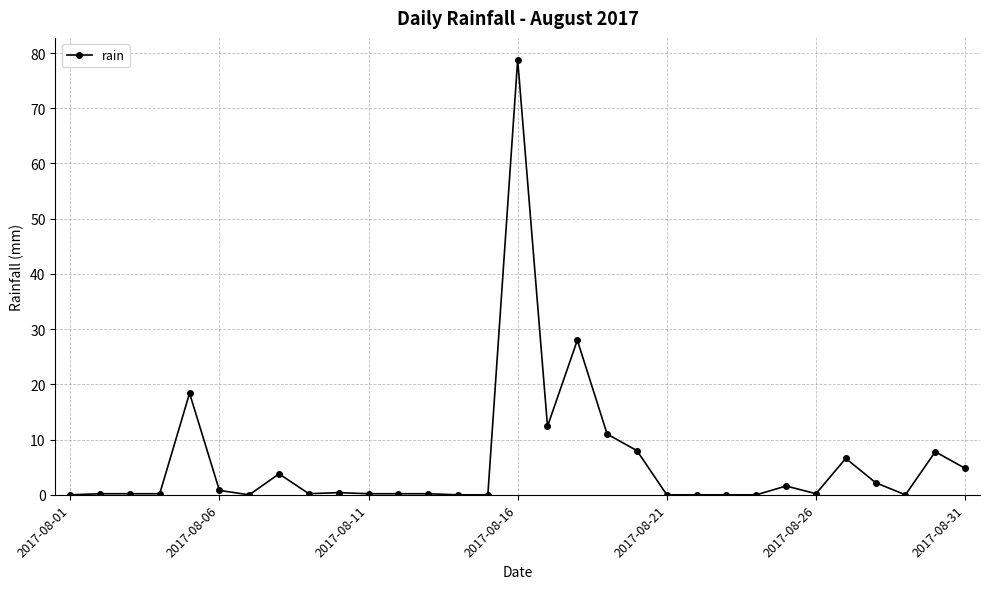

What is the greatest value displayed?

78.8